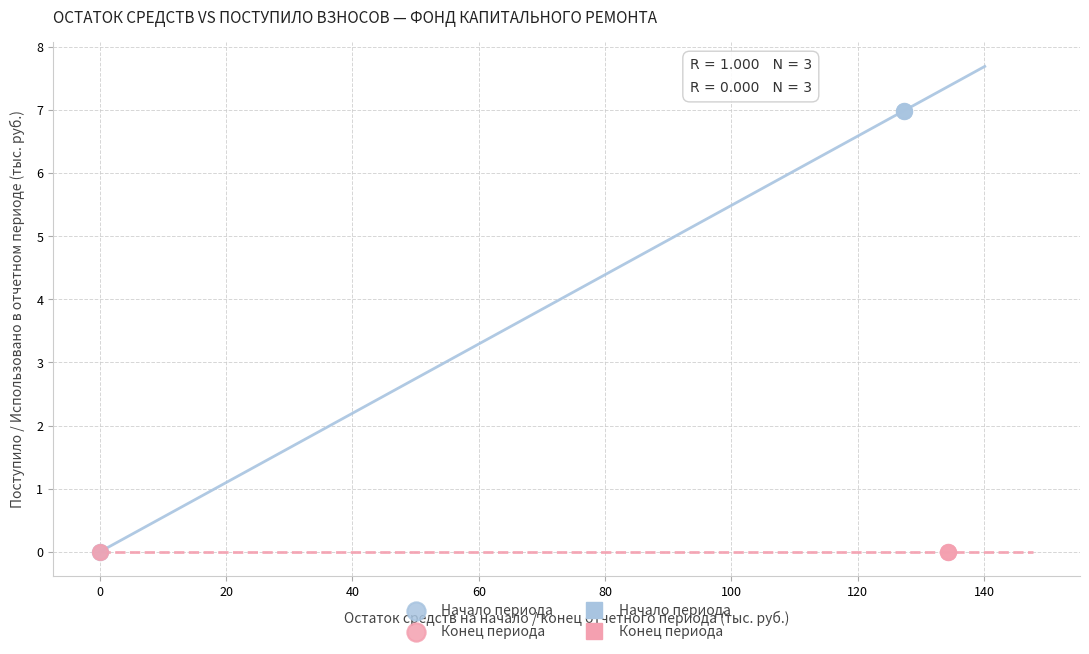

Which series reaches the maximum Y coordinate?

Начало периода